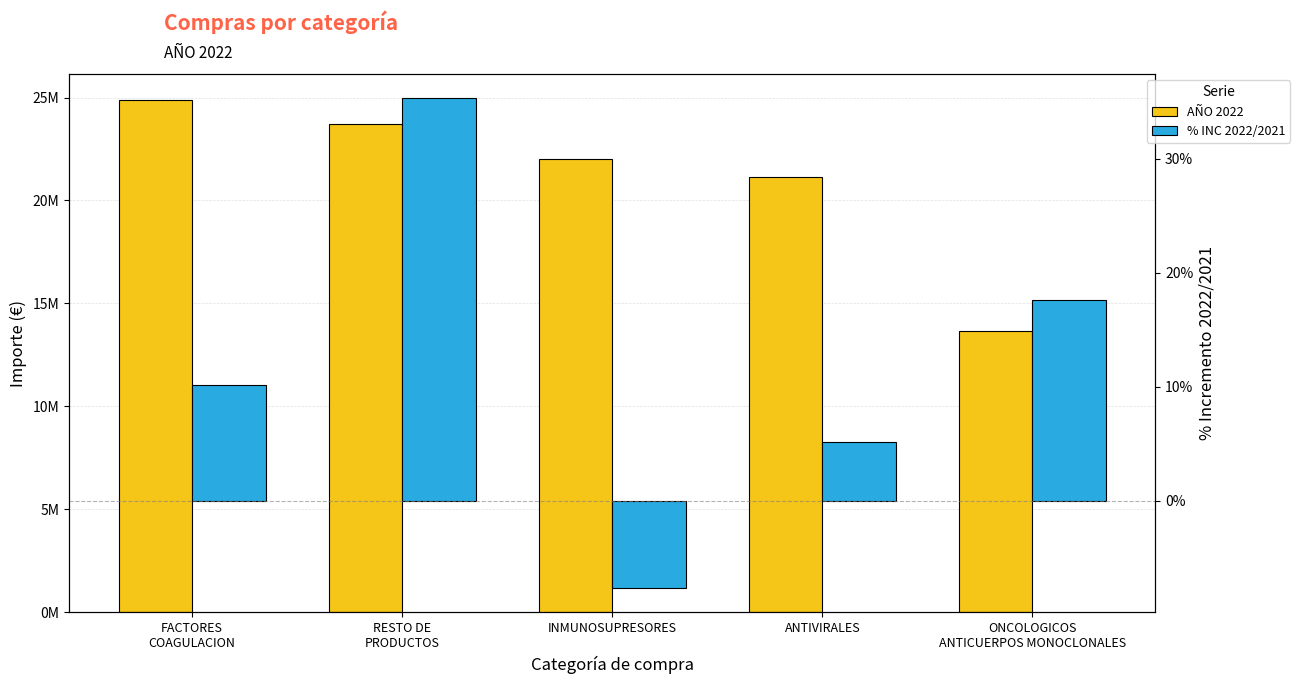

What is the difference between the maximum and second lowest values in the AÑO 2022 series?

3767793.0